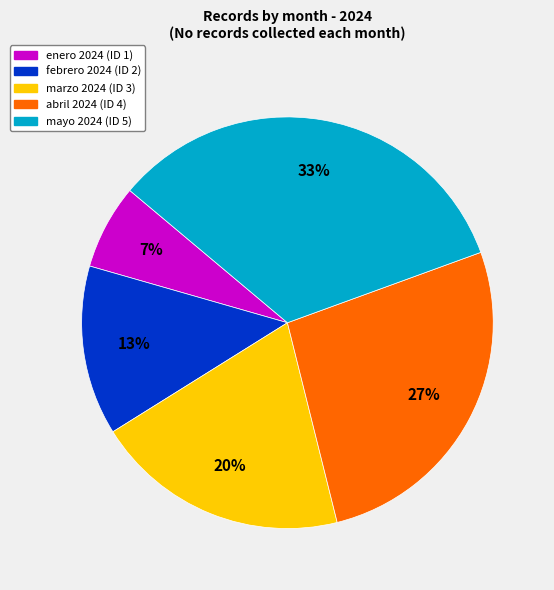

Does enero 2024 (ID 1) account for over 50% of the chart?

No